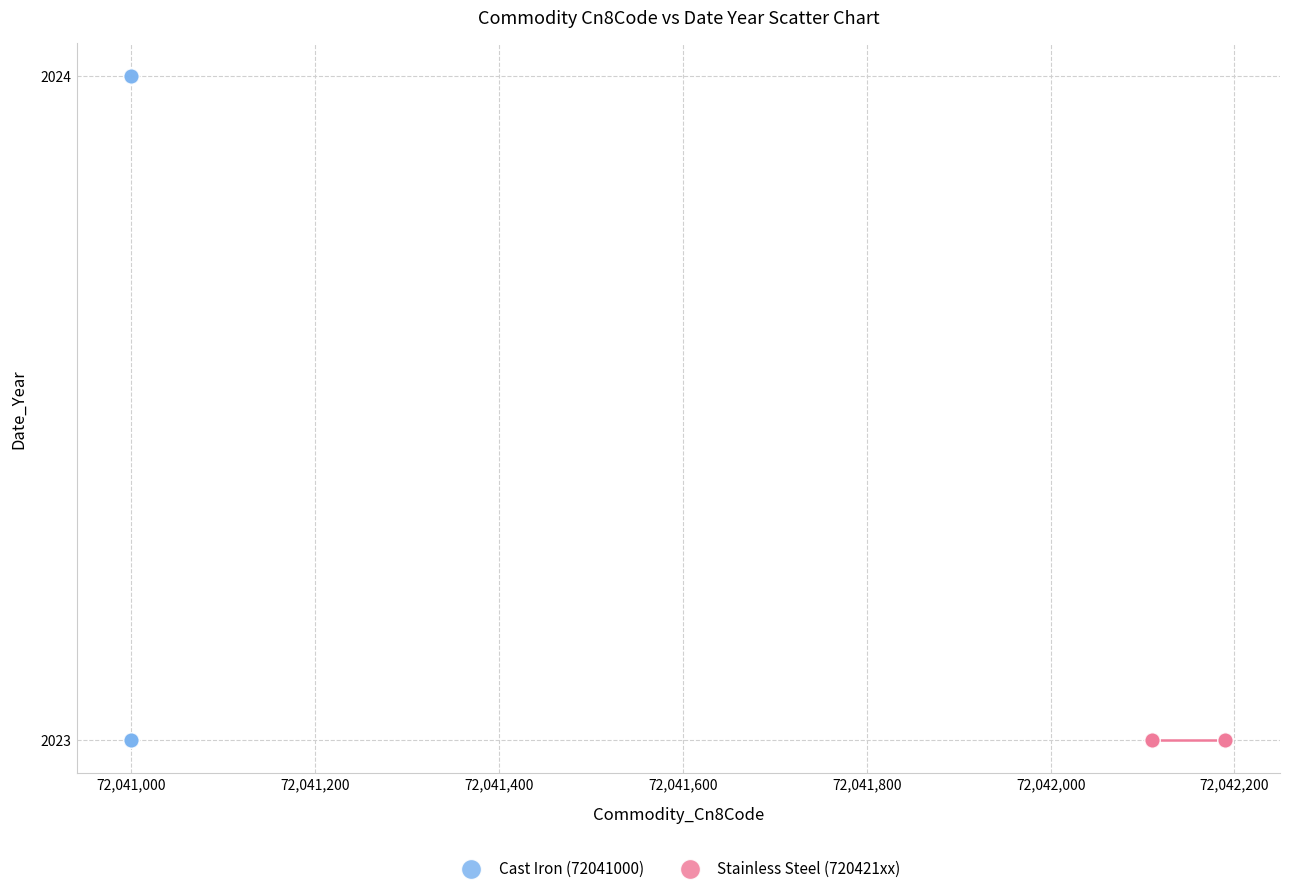

What are all the series names shown in the legend?

Cast Iron (72041000), Stainless Steel (720421xx)